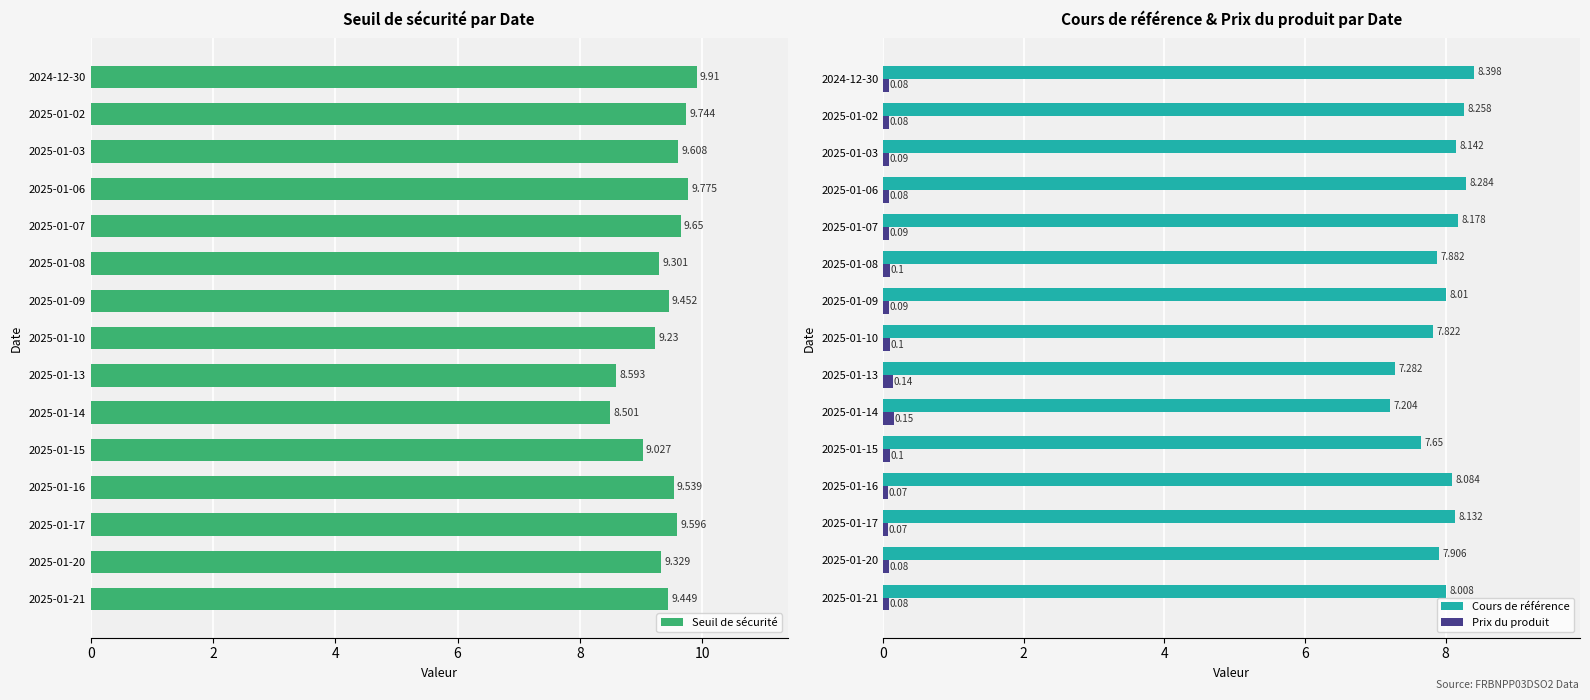

What is the greatest value displayed?

9.9